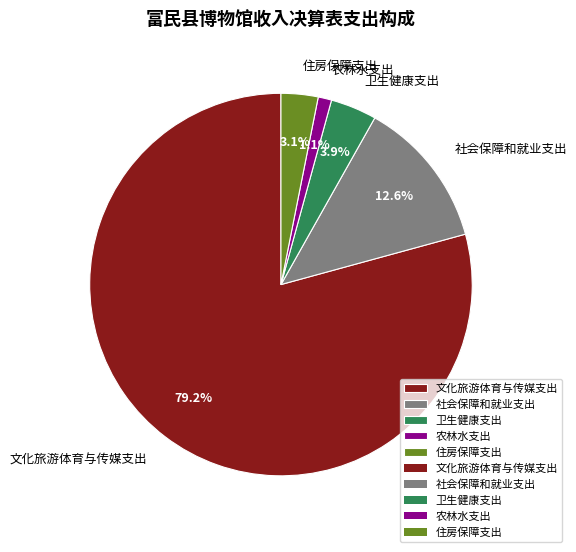

Which slice represents more than half of the pie?

文化旅游体育与传媒支出